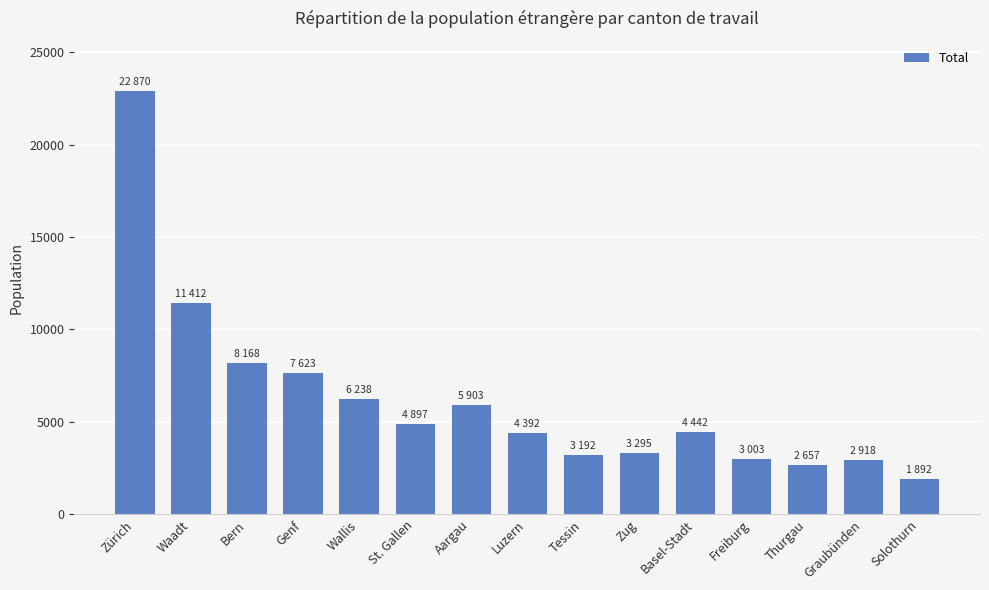

How many values are below 4442?

7